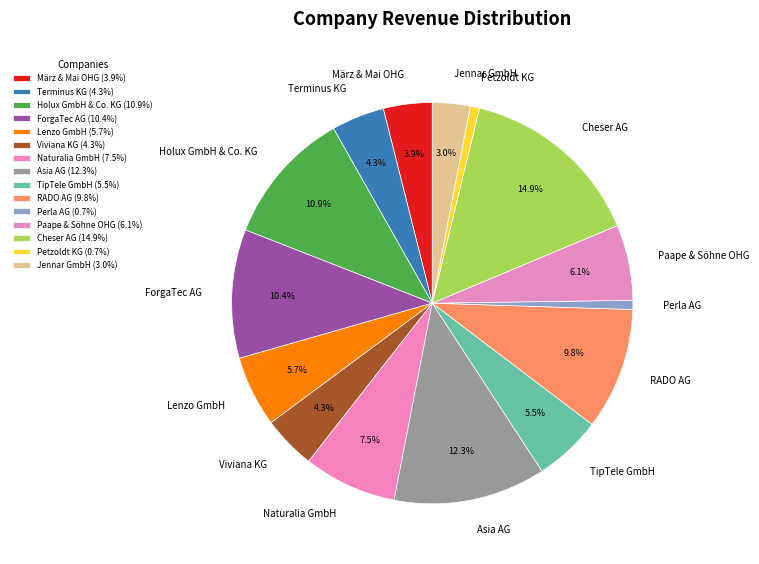

What is the ratio of the value at Jennar GmbH to the value at RADO AG?

0.3